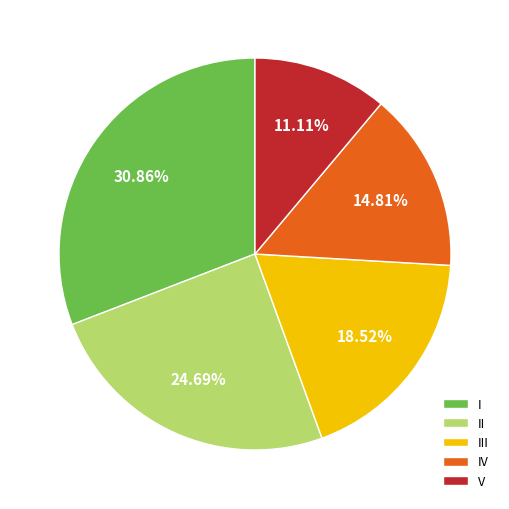

Does III represent more than half of the total?

No